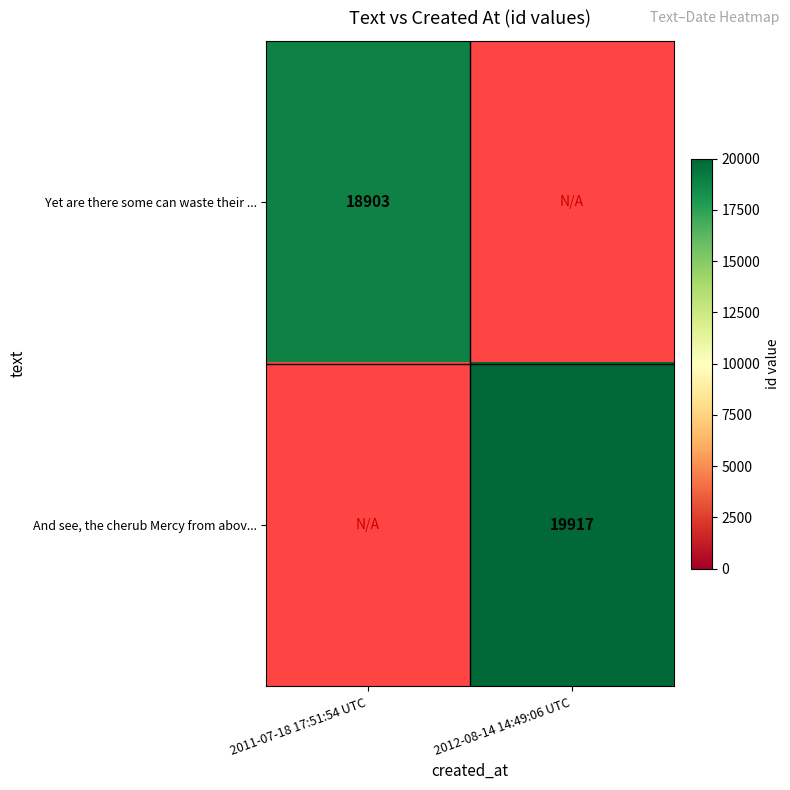

Which has a higher value, 2011-07-18 17:51:54 UTC or 2012-08-14 14:49:06 UTC?

2011-07-18 17:51:54 UTC